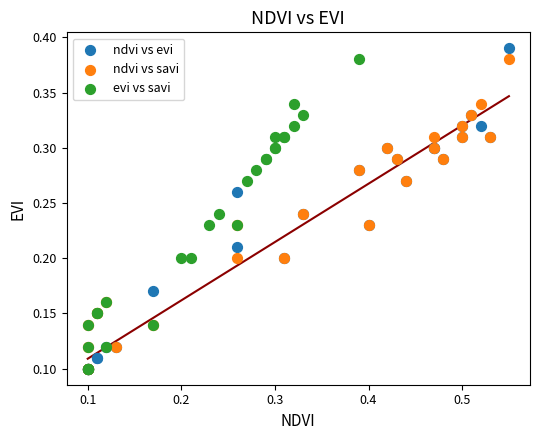

Which series has the largest Y range (max minus min)?

ndvi vs evi